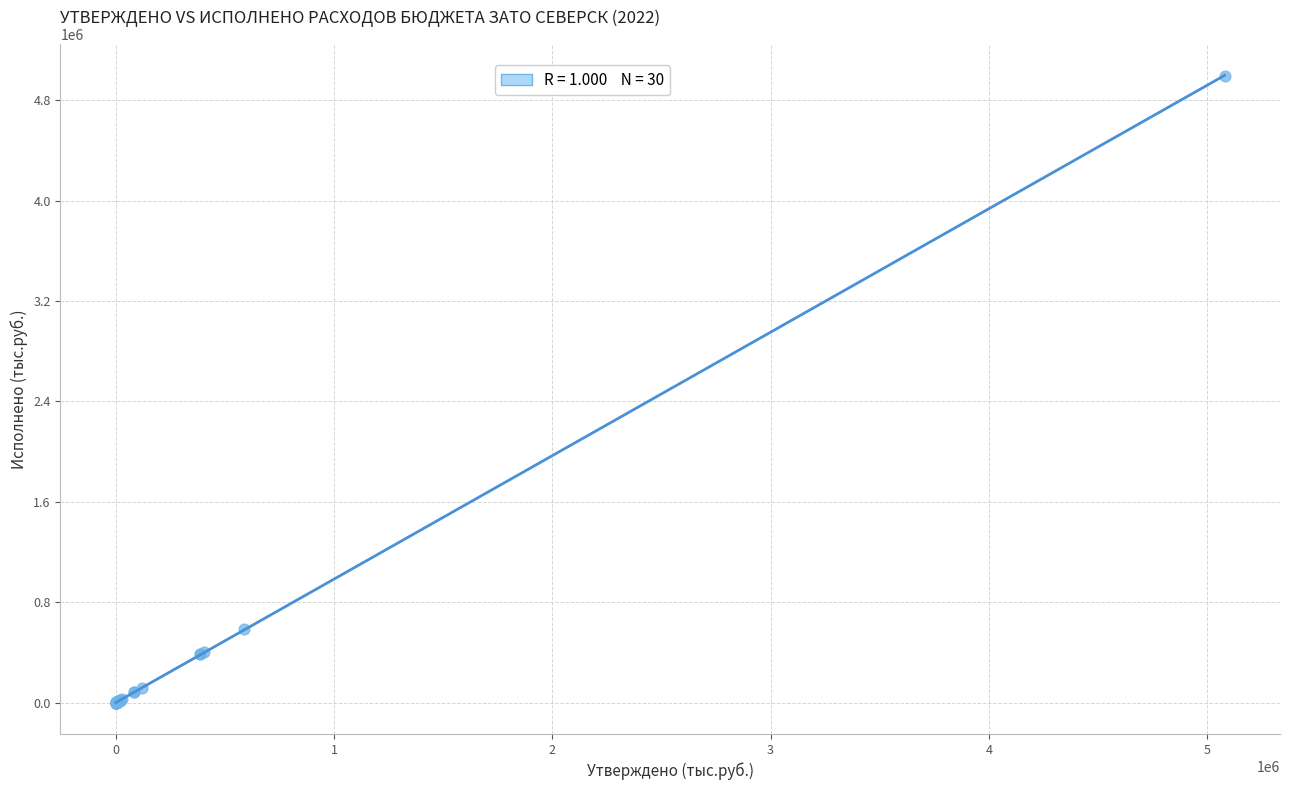

What Y value in the scatter plot is closest to 2497854?

588827.5